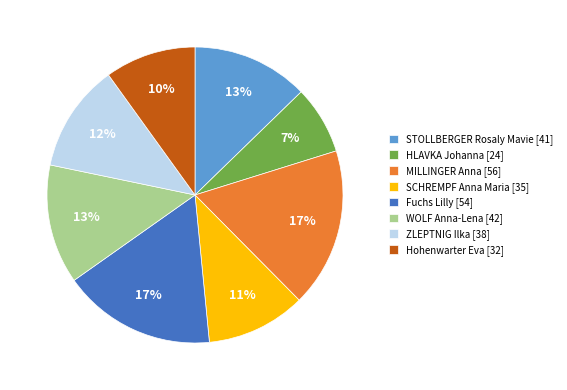

Does Fuchs Lilly represent more than half of the total?

No